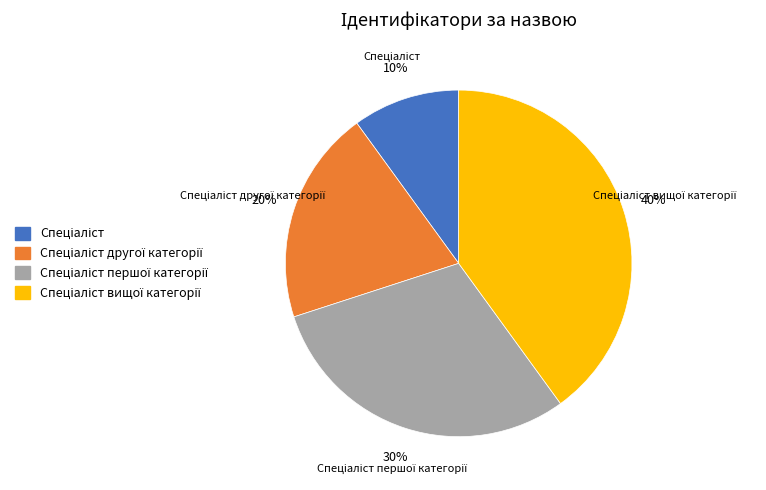

Does any single category account for the majority?

No